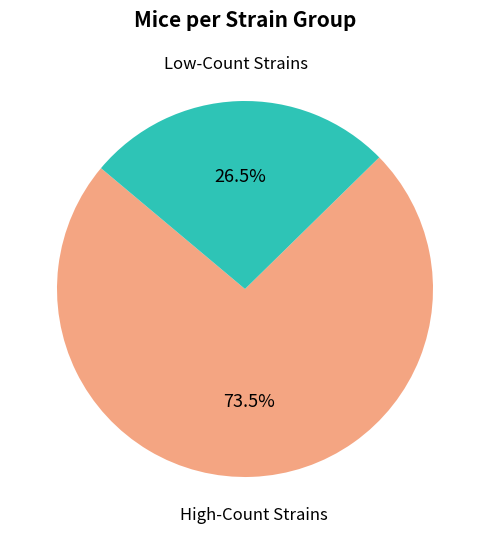

Approximately how many times larger is the value at Low-Count Strains compared to High-Count Strains?

0.4